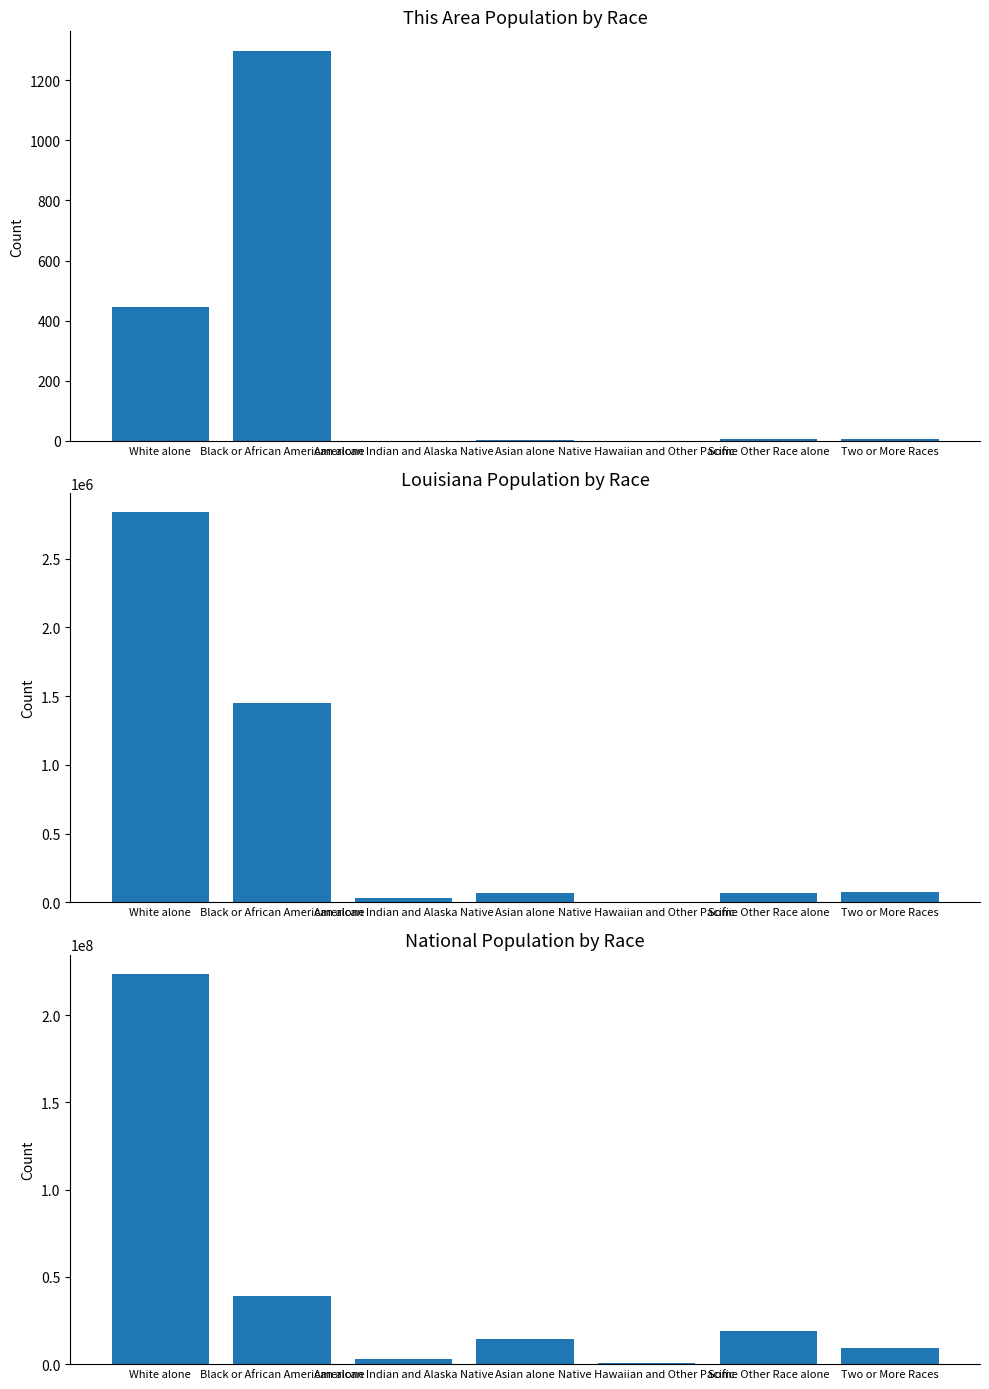

At which label does National reach its peak?

White alone